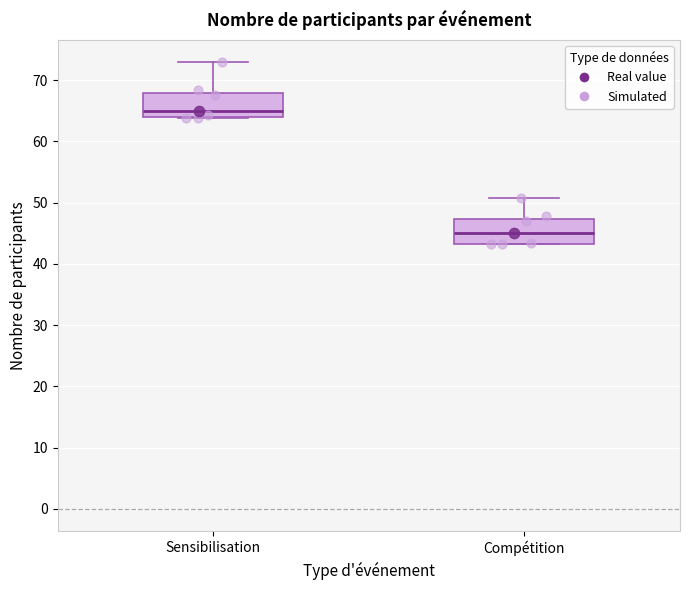

Reading left to right, read every box against the y-axis: the position of its median line, the range the box covers, and the ends of its whiskers. The values are not printed on the chart, so give them approximately, as read against the axis.

Sensibilisation: median 65, box 64 to 68, whiskers 64 to 73
Compétition: median 45, box 43 to 47, whiskers 43 to 51